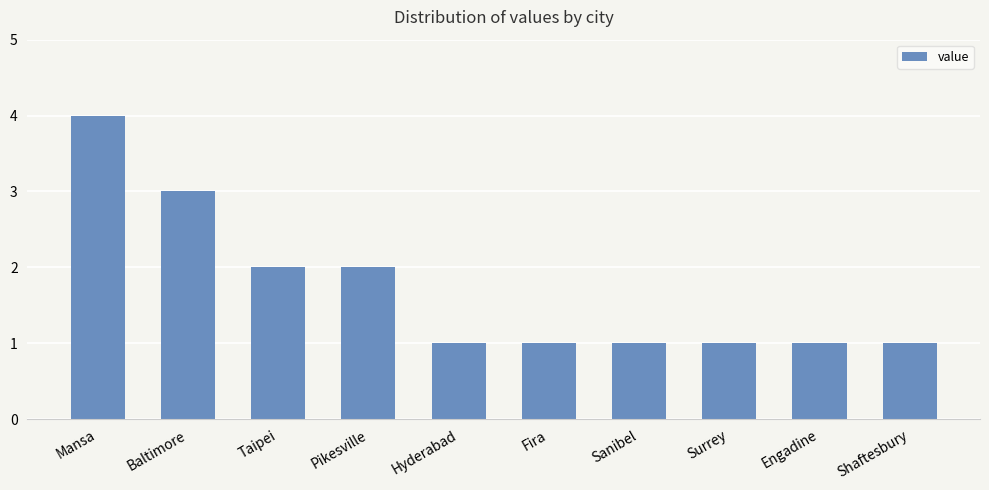

How many values are between 1 and 2?

8